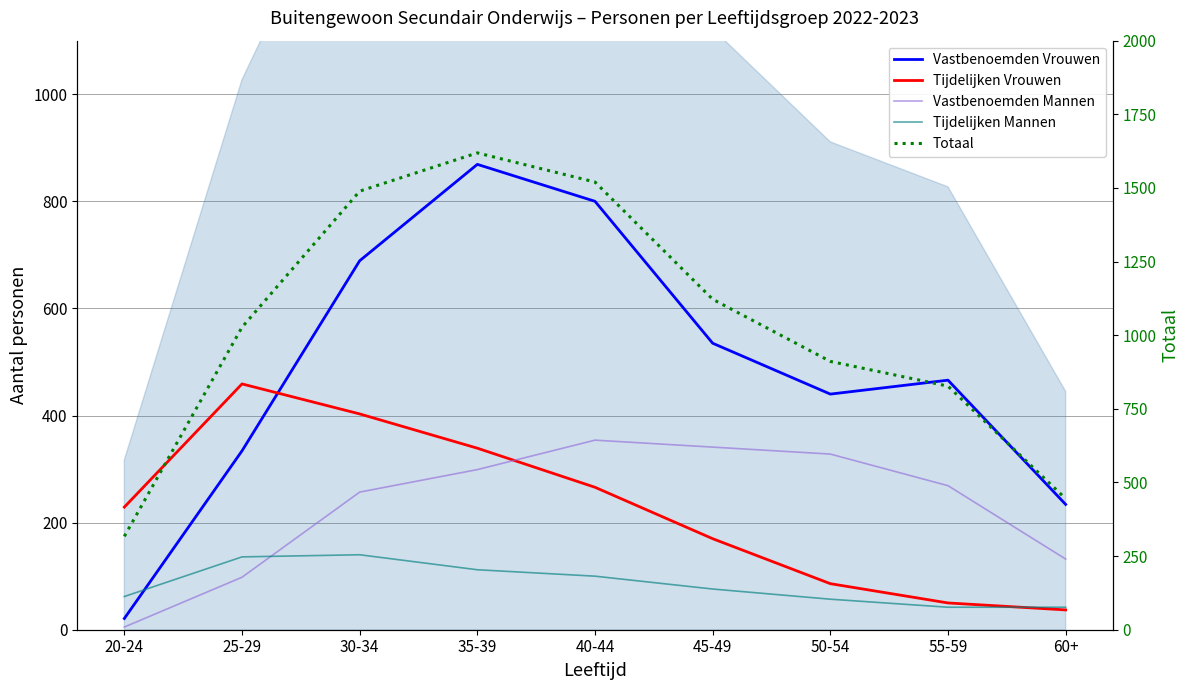

At which category is the sum across all series the highest?

35-39